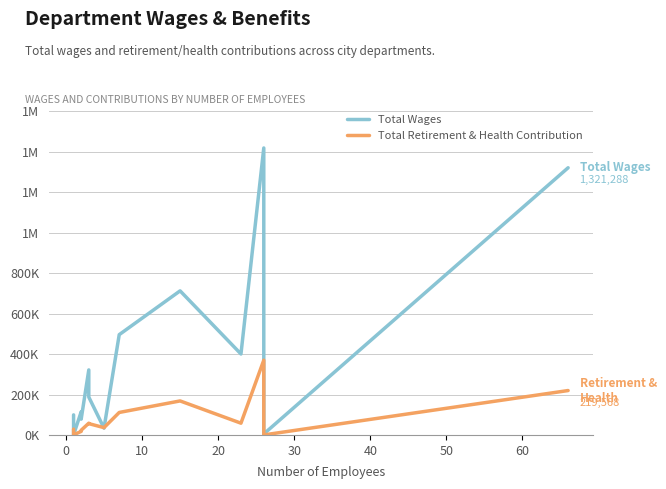

True or false: Total Wages and Total Retirement & Health Contribution cross at least once.

True